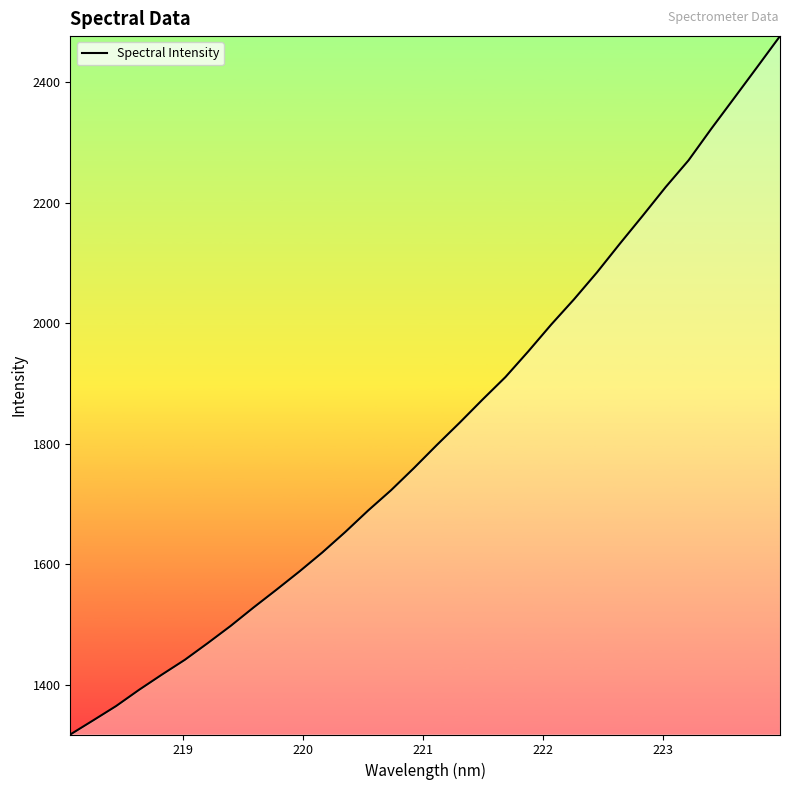

What is the greatest value displayed?

2476.1